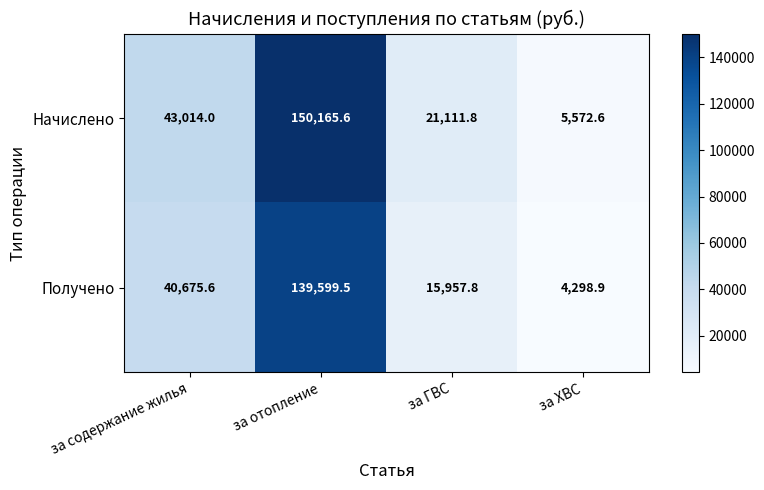

What is the approximate value of Начислено at за ХВС?

5572.6